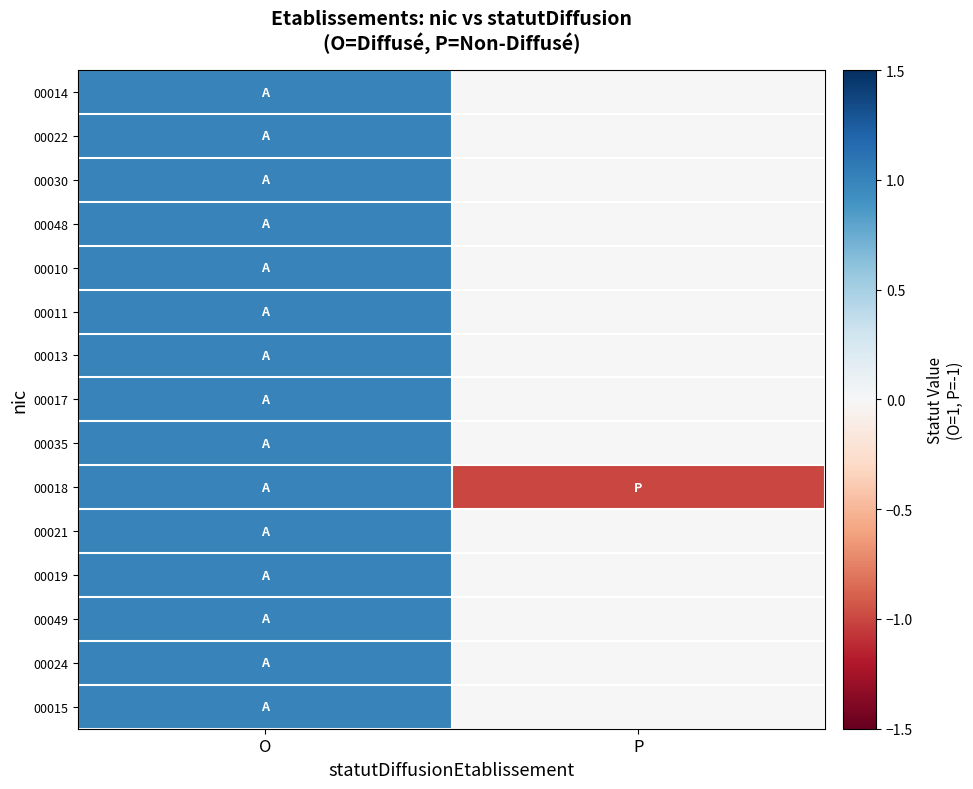

What is the greatest value displayed?

1